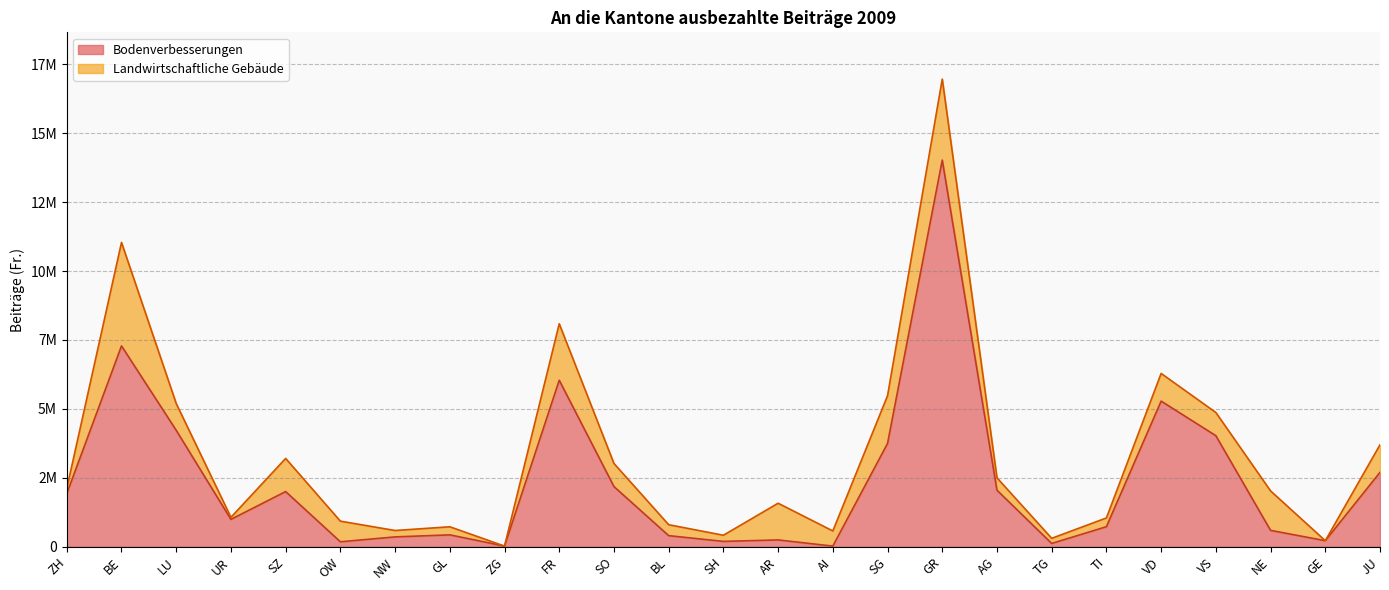

What is the value of the 12th point from the left?

403000